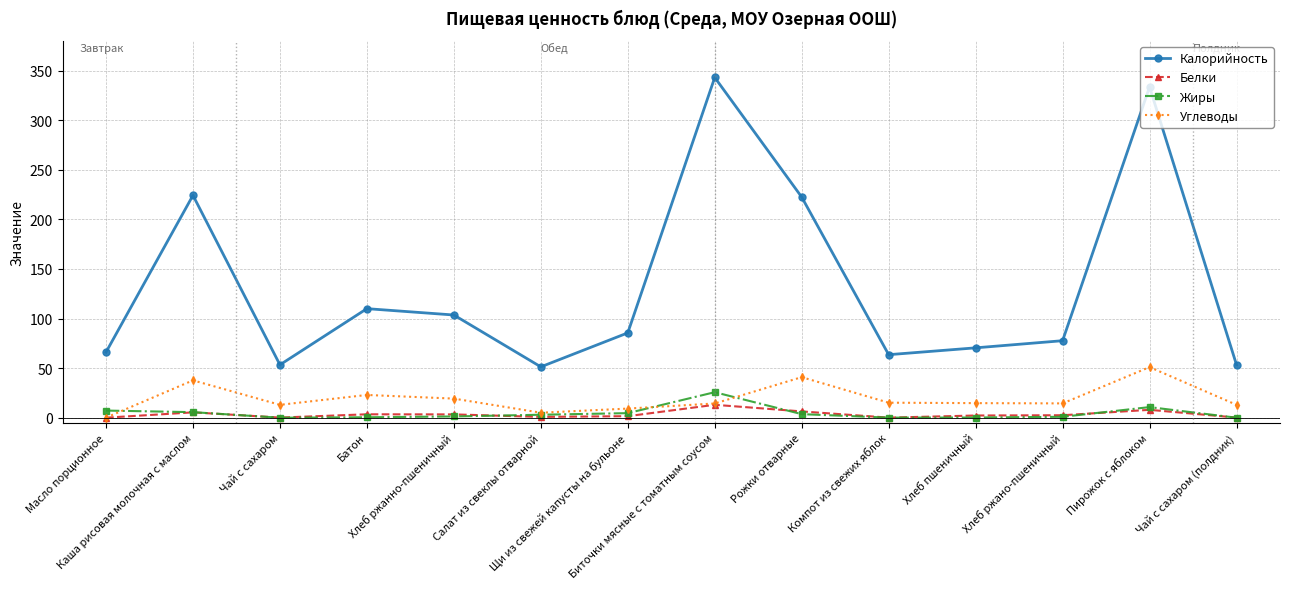

Which series has the largest total across all categories?

Калорийность